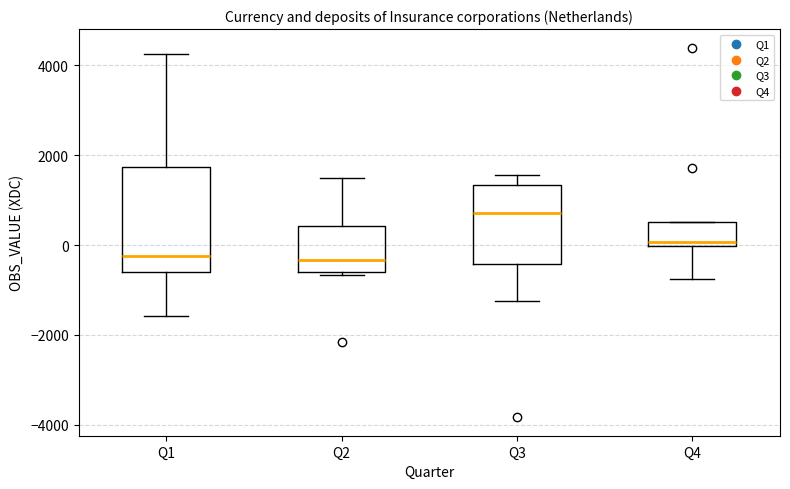

Where is the lower edge of the box for Q3 on the y-axis? The values are not printed on the chart, so give them approximately, as read against the axis.

-400